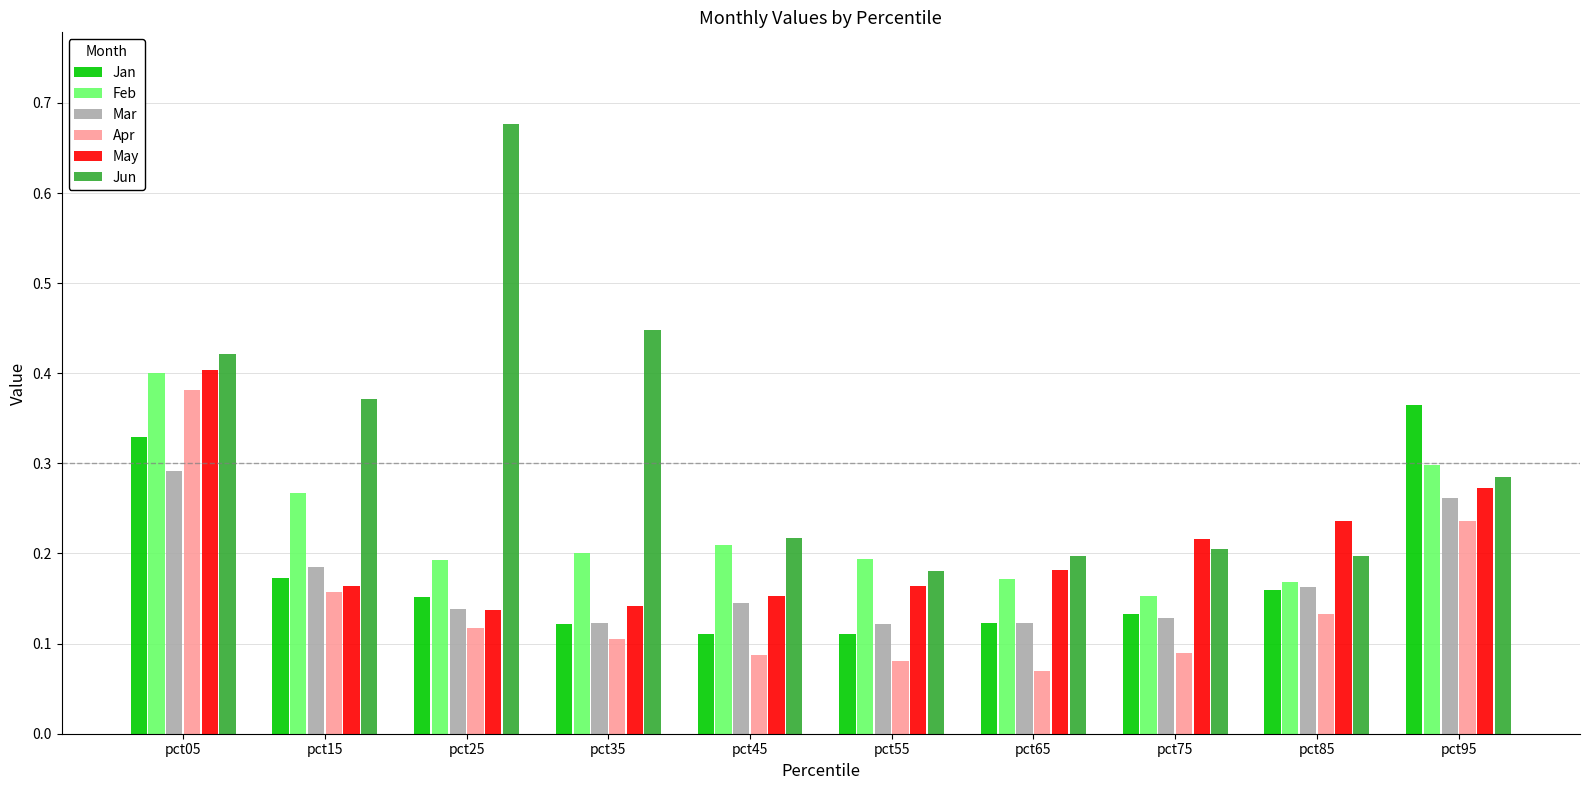

How many Feb values are between 0 and 1?

10